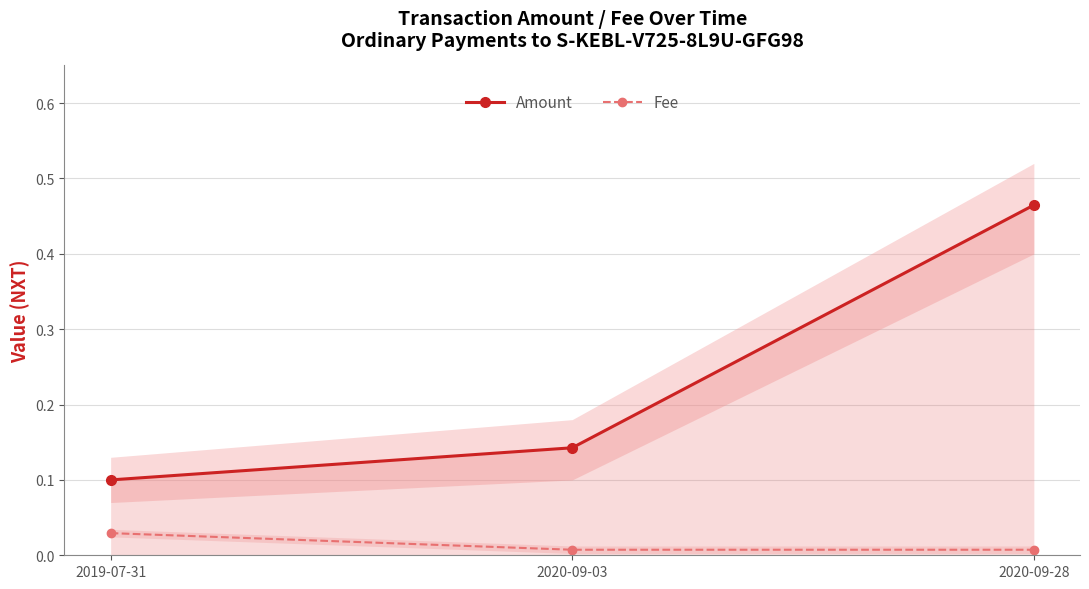

Does the chart have visible grid lines?

Yes